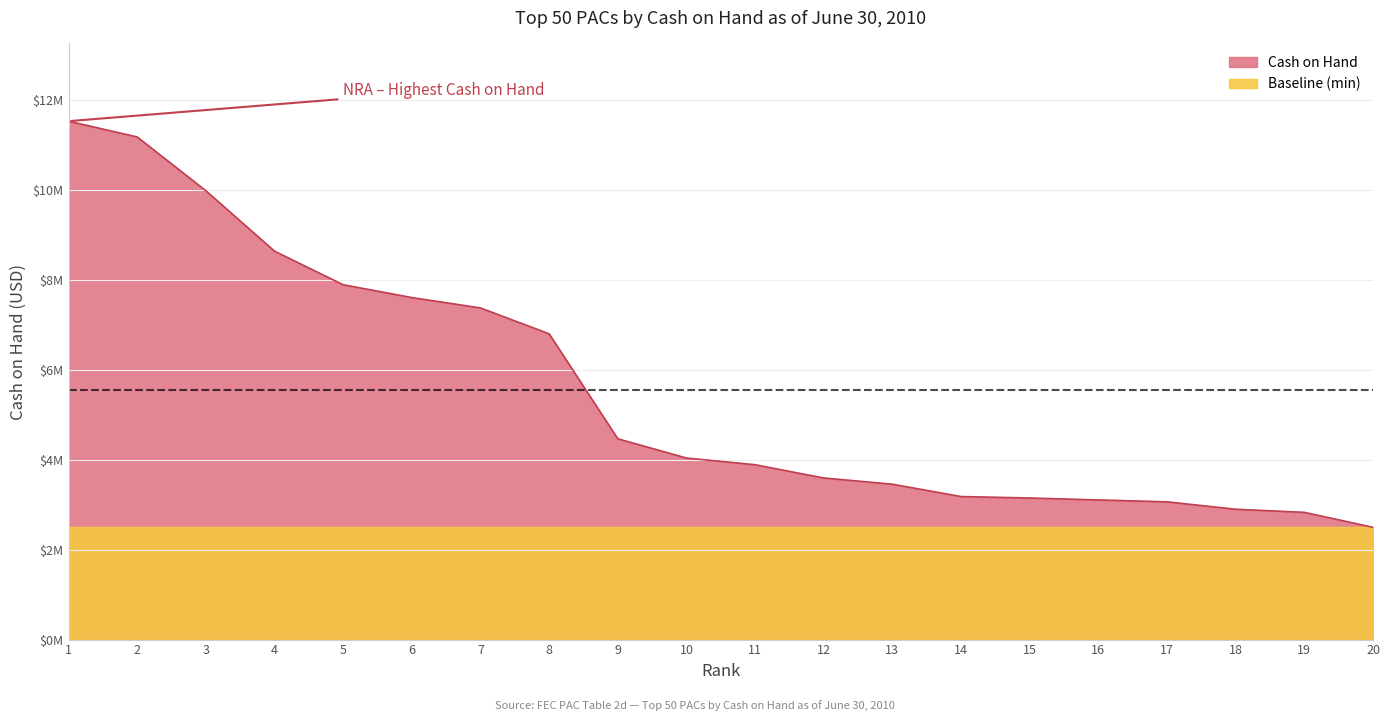

Which label corresponds to the largest value in the chart?

1